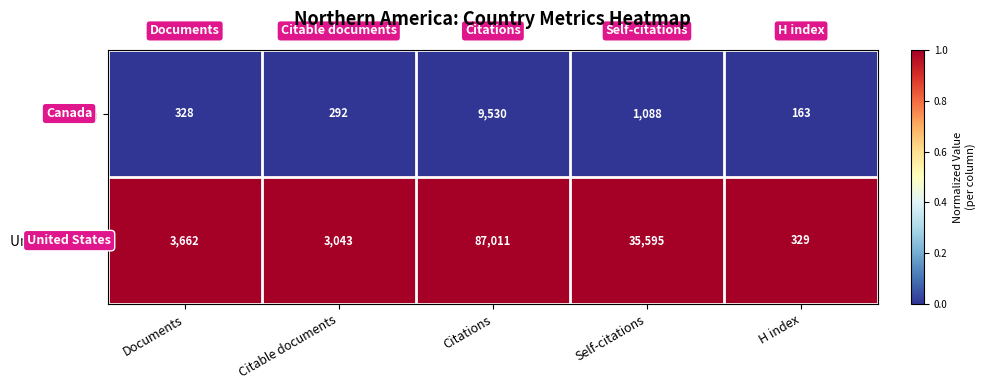

Is it true that Canada equals 539 at Documents?

False